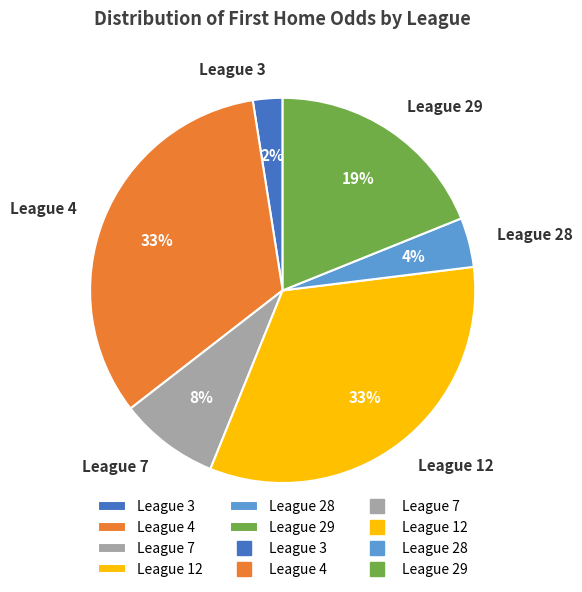

To the nearest percent, what percentage of the pie is League 7?

8%